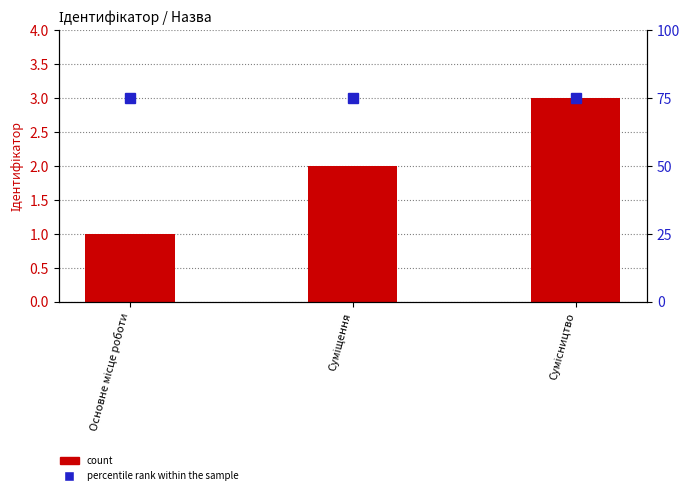

Which category has the lowest value across all series?

Основне місце роботи